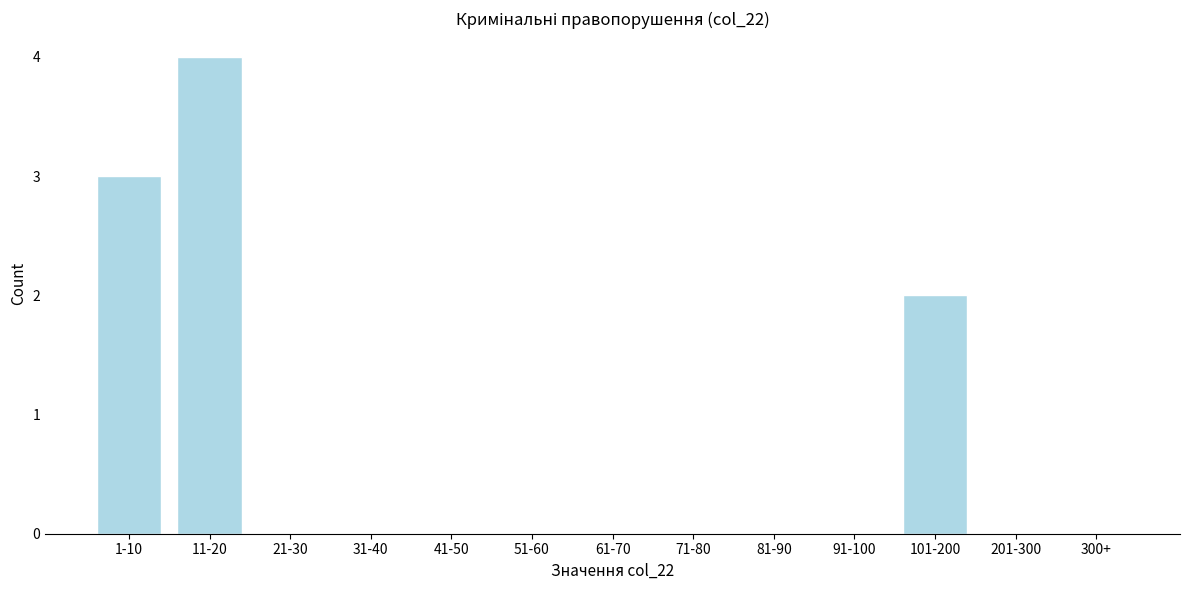

Reading right to left, list all the values displayed in this chart.

300+=0	201-300=0	101-200=2	91-100=0	81-90=0	71-80=0	61-70=0	51-60=0	41-50=0	31-40=0	21-30=0	11-20=4	1-10=3